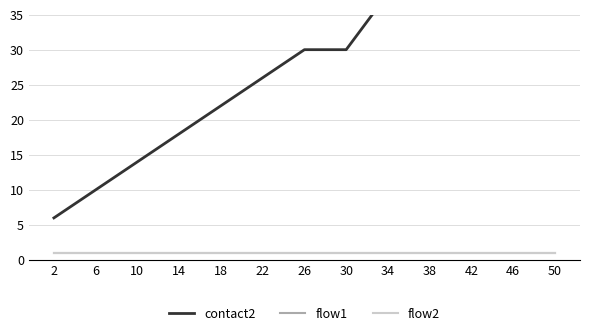

The flow1 series shows 2 at 38. True or false?

False